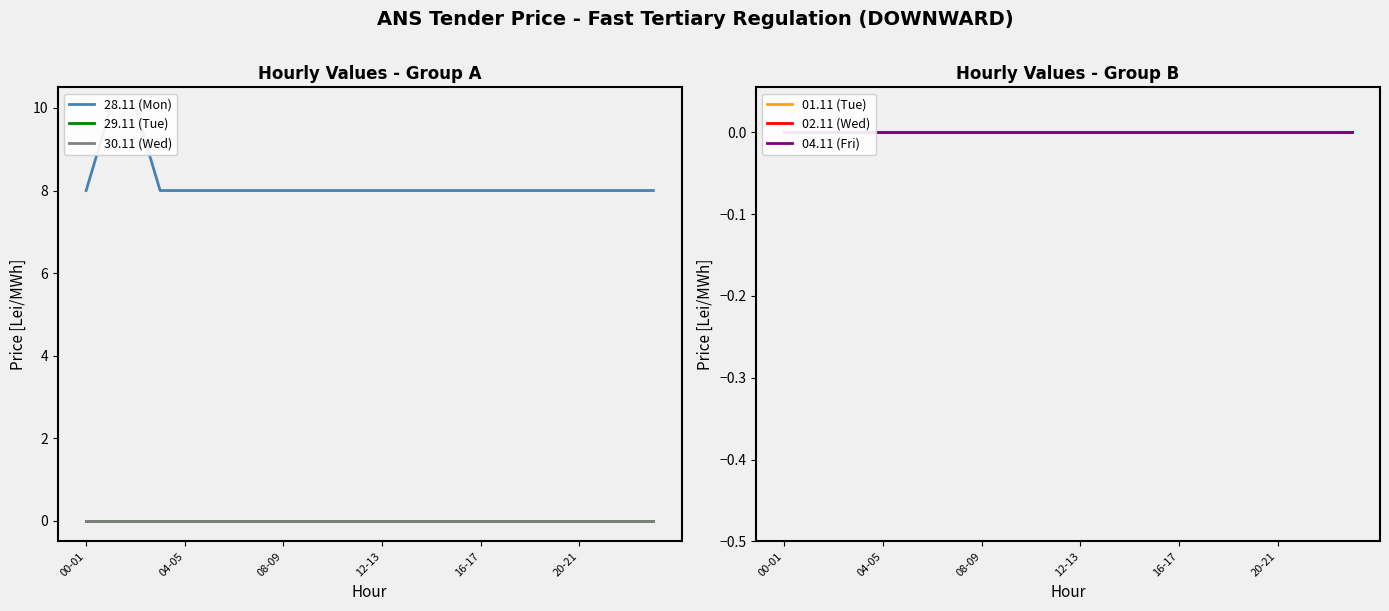

True or false: 30.11 (Wed) and 28.11 (Mon) intersect in this chart.

False